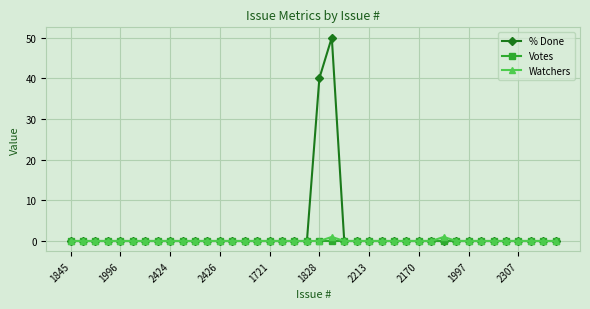

What is the maximum value shown in the chart?

50